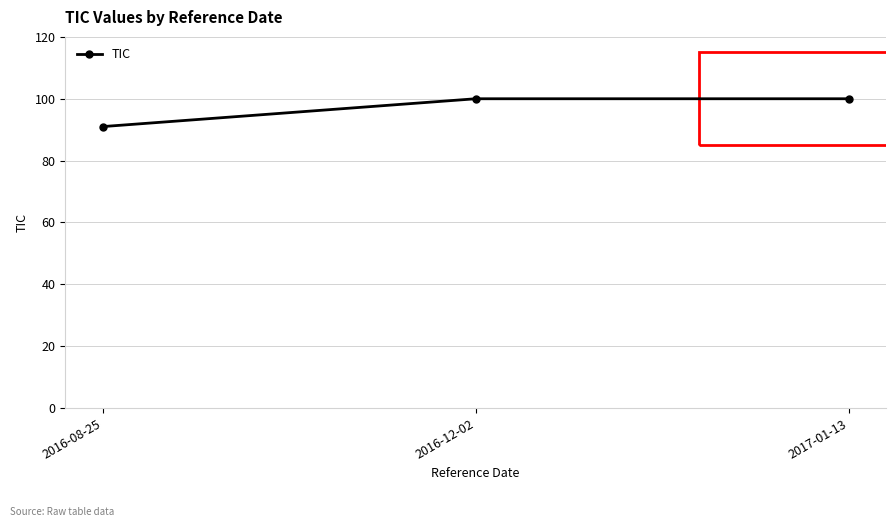

How many distinct data groups are displayed?

1